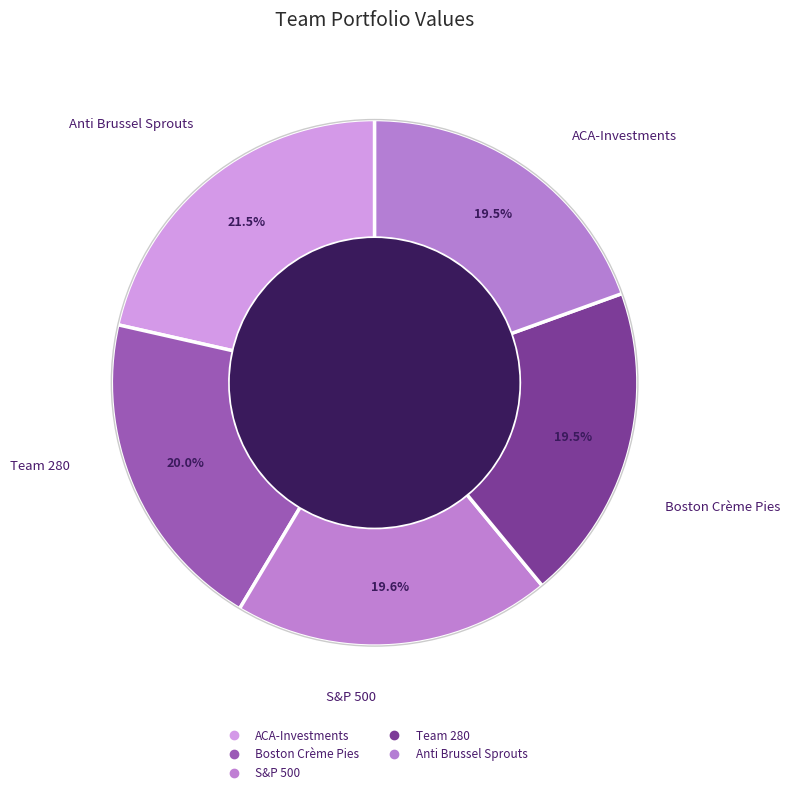

Do Anti Brussel Sprouts and Team 280 together represent more than half of the pie?

No